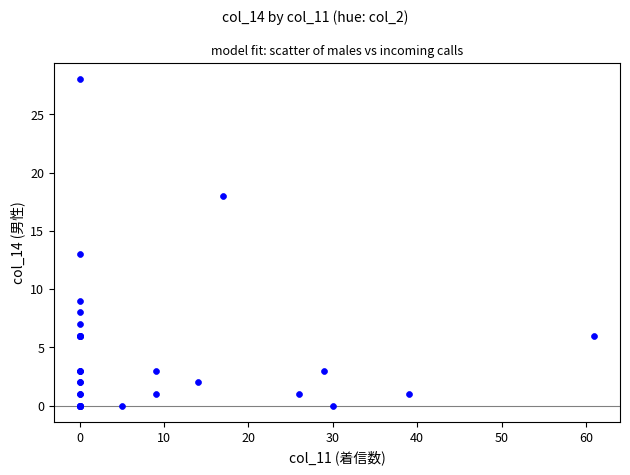

What Y value in the scatter plot is closest to 14?

13